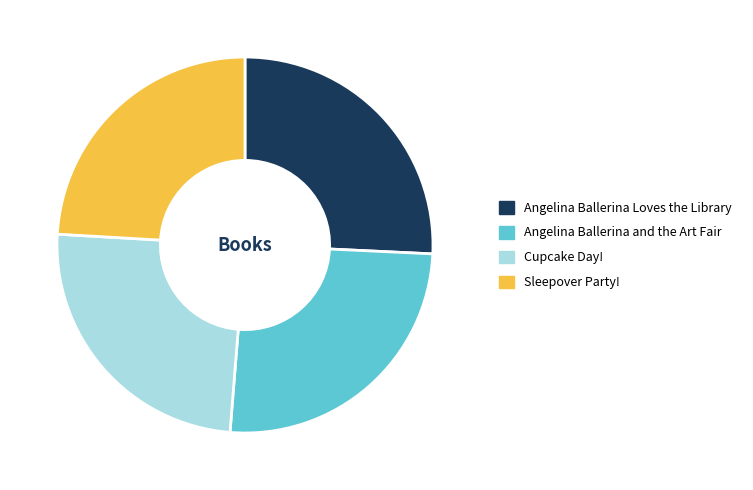

How many segments does this pie chart have?

4